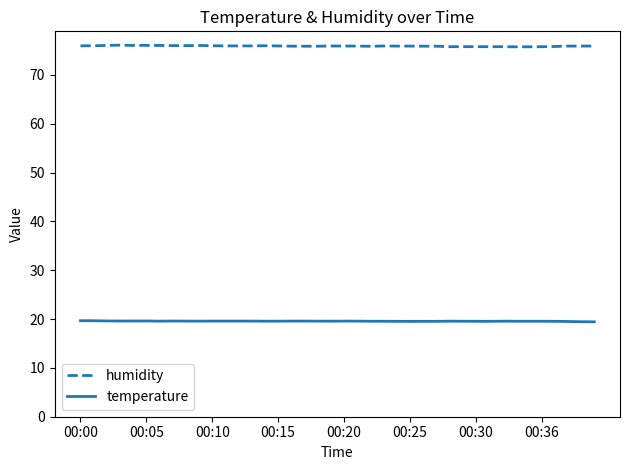

What is the difference between the maximum and second lowest values in the temperature series?

0.2